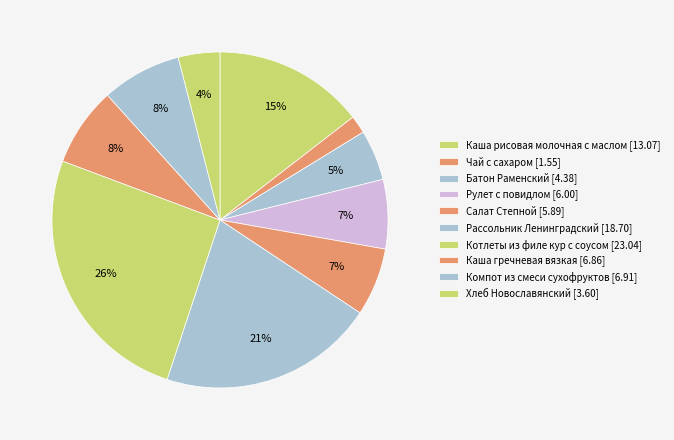

Is there a majority slice in this chart?

No